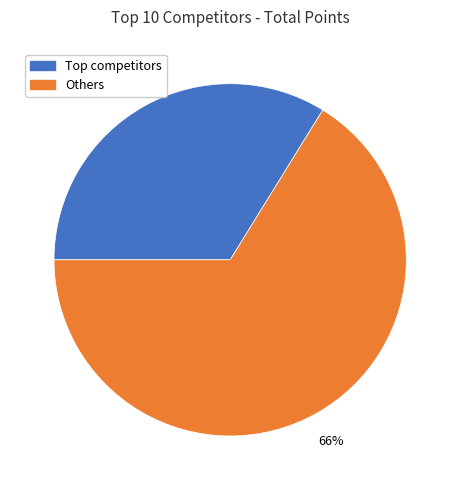

Is there any slice that represents more than half of the pie?

Yes